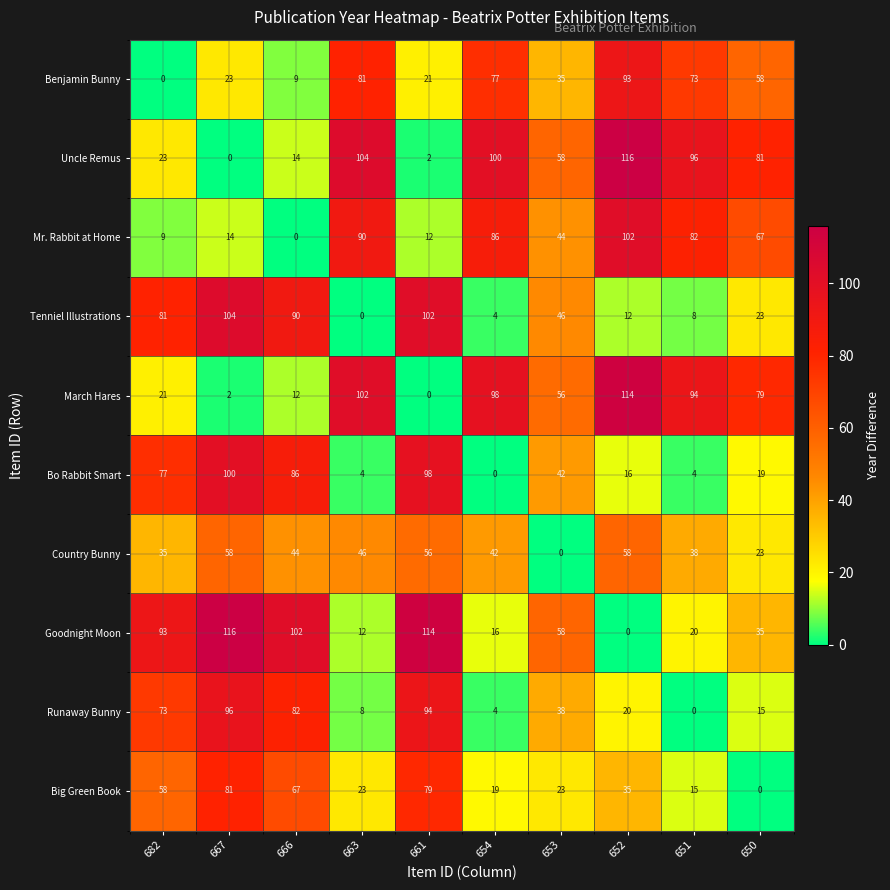

Rank the categories by Tenniel Illustrations value from lowest to highest.

663, 654, 651, 652, 650, 653, 682, 666, 661, 667